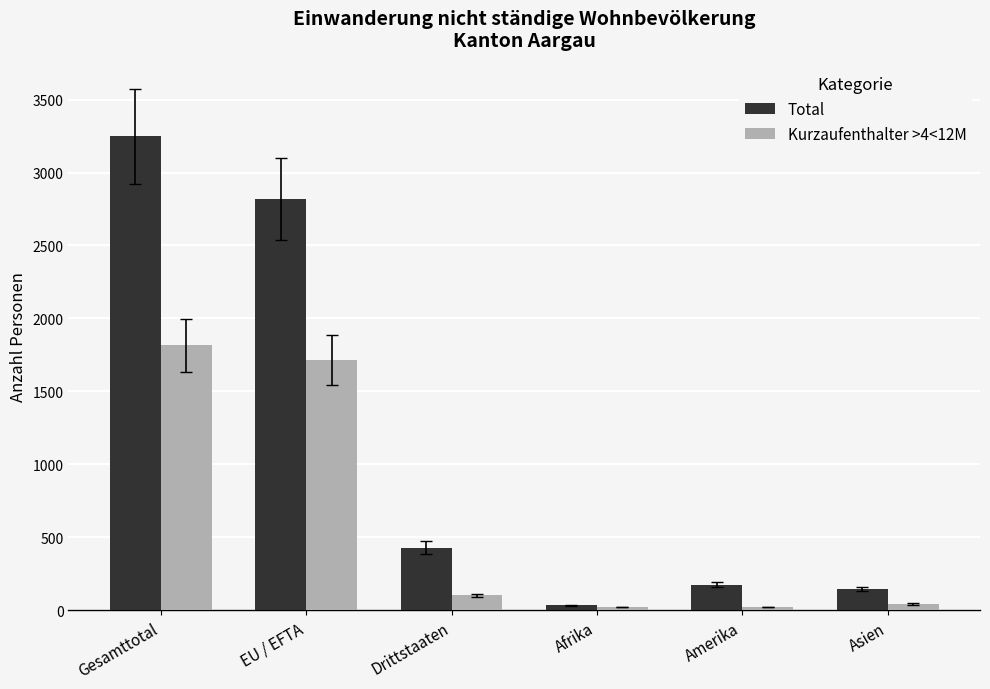

Are the bars horizontal?

No